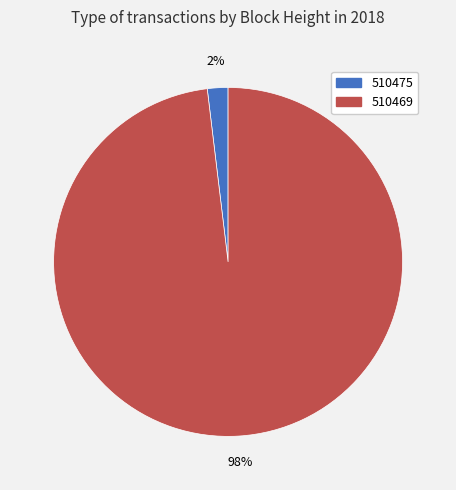

Is it true that 510475 is 7% of the pie?

False